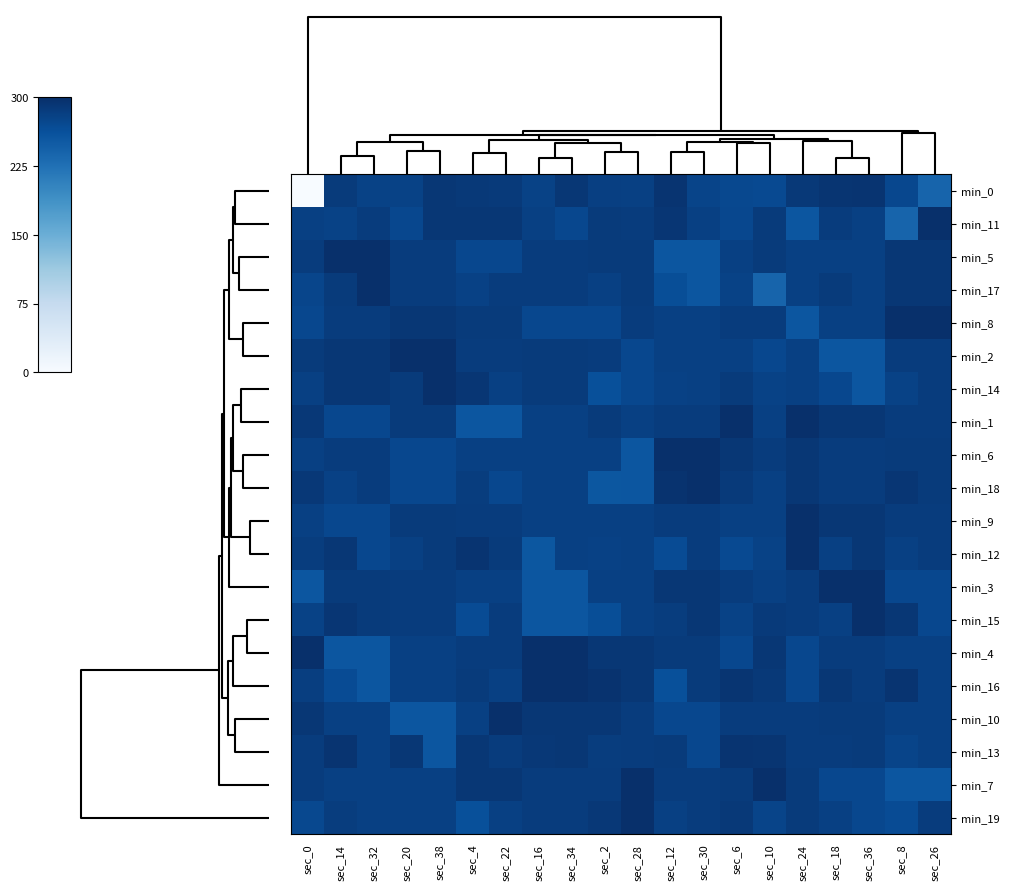

Reading right to left, extract all data points from this chart.

min_0: sec_26=76.0	sec_8=86.7	sec_36=93.5	sec_18=93.4	sec_24=91.8	sec_10=85.7	sec_6=86.4	sec_30=87.6	sec_12=93.8	sec_28=89.3	sec_2=89.5	sec_34=92.7	sec_16=88.3	sec_22=91.5	sec_4=91.9	sec_38=92.5	sec_20=88.6	sec_32=88.4	sec_14=91.0	sec_0=0.0
min_11: sec_26=95.3	sec_8=76.0	sec_36=89.2	sec_18=90.7	sec_24=81.4	sec_10=91.0	sec_6=86.7	sec_30=89.1	sec_12=93.0	sec_28=90.7	sec_2=91.0	sec_34=86.6	sec_16=89.2	sec_22=92.4	sec_4=92.7	sec_38=92.4	sec_20=86.6	sec_32=90.6	sec_14=88.4	sec_0=89.2
min_5: sec_26=92.4	sec_8=92.4	sec_36=89.1	sec_18=89.1	sec_24=89.2	sec_10=91.0	sec_6=89.2	sec_30=81.4	sec_12=81.4	sec_28=91.0	sec_2=91.0	sec_34=90.7	sec_16=90.7	sec_22=86.6	sec_4=86.6	sec_38=90.6	sec_20=90.6	sec_32=95.3	sec_14=95.3	sec_0=90.7
min_17: sec_26=92.4	sec_8=92.5	sec_36=89.1	sec_18=91.0	sec_24=89.2	sec_10=76.0	sec_6=88.6	sec_30=81.4	sec_12=84.3	sec_28=91.0	sec_2=89.2	sec_34=90.7	sec_16=90.7	sec_22=90.6	sec_4=88.8	sec_38=90.6	sec_20=90.6	sec_32=95.3	sec_14=91.0	sec_0=87.5
min_8: sec_26=95.3	sec_8=95.3	sec_36=89.2	sec_18=89.2	sec_24=81.4	sec_10=90.7	sec_6=90.6	sec_30=89.1	sec_12=89.1	sec_28=90.7	sec_2=86.6	sec_34=86.6	sec_16=86.6	sec_22=91.0	sec_4=91.0	sec_38=92.4	sec_20=92.4	sec_32=90.6	sec_14=90.6	sec_0=86.6
min_2: sec_26=90.6	sec_8=90.6	sec_36=81.4	sec_18=81.4	sec_24=89.1	sec_10=86.6	sec_6=89.1	sec_30=89.2	sec_12=89.2	sec_28=86.6	sec_2=90.6	sec_34=91.0	sec_16=91.0	sec_22=90.7	sec_4=90.7	sec_38=95.3	sec_20=95.3	sec_32=92.4	sec_14=92.4	sec_0=91.0
min_14: sec_26=90.6	sec_8=88.4	sec_36=81.4	sec_18=86.6	sec_24=89.1	sec_10=88.6	sec_6=91.0	sec_30=89.2	sec_12=88.8	sec_28=86.6	sec_2=83.7	sec_34=91.0	sec_16=91.0	sec_22=89.1	sec_4=93.0	sec_38=95.3	sec_20=91.0	sec_32=92.4	sec_14=92.5	sec_0=89.3
min_1: sec_26=90.7	sec_8=90.7	sec_36=92.4	sec_18=92.4	sec_24=95.3	sec_10=89.1	sec_6=95.3	sec_30=90.6	sec_12=90.6	sec_28=89.1	sec_2=91.0	sec_34=89.2	sec_16=89.2	sec_22=81.4	sec_4=81.4	sec_38=91.0	sec_20=91.0	sec_32=86.6	sec_14=86.6	sec_0=92.1
min_6: sec_26=91.0	sec_8=91.0	sec_36=90.6	sec_18=90.6	sec_24=92.4	sec_10=90.6	sec_6=92.4	sec_30=95.3	sec_12=95.3	sec_28=81.4	sec_2=89.1	sec_34=89.1	sec_16=89.1	sec_22=89.2	sec_4=89.2	sec_38=86.6	sec_20=86.6	sec_32=90.7	sec_14=90.7	sec_0=89.1
min_18: sec_26=91.0	sec_8=93.0	sec_36=90.6	sec_18=90.6	sec_24=92.4	sec_10=89.3	sec_6=91.5	sec_30=95.3	sec_12=93.9	sec_28=81.4	sec_2=81.0	sec_34=89.1	sec_16=89.1	sec_22=86.6	sec_4=90.5	sec_38=86.6	sec_20=86.6	sec_32=90.7	sec_14=88.8	sec_0=92.0
min_9: sec_26=90.7	sec_8=90.7	sec_36=92.4	sec_18=92.4	sec_24=95.3	sec_10=89.1	sec_6=89.1	sec_30=90.6	sec_12=90.6	sec_28=89.1	sec_2=89.2	sec_34=89.2	sec_16=89.2	sec_22=90.6	sec_4=90.6	sec_38=91.0	sec_20=91.0	sec_32=86.6	sec_14=86.6	sec_0=89.2
min_12: sec_26=90.7	sec_8=89.3	sec_36=92.4	sec_18=89.1	sec_24=95.3	sec_10=88.3	sec_6=85.7	sec_30=90.6	sec_12=85.1	sec_28=89.1	sec_2=88.8	sec_34=89.2	sec_16=81.0	sec_22=91.0	sec_4=93.5	sec_38=91.0	sec_20=89.2	sec_32=86.6	sec_14=92.7	sec_0=90.5
min_3: sec_26=86.6	sec_8=86.6	sec_36=95.3	sec_18=95.3	sec_24=90.6	sec_10=89.2	sec_6=90.6	sec_30=92.4	sec_12=92.4	sec_28=89.2	sec_2=89.2	sec_34=81.4	sec_16=81.4	sec_22=89.1	sec_4=89.1	sec_38=90.7	sec_20=90.7	sec_32=91.0	sec_14=91.0	sec_0=81.4
min_15: sec_26=86.6	sec_8=92.7	sec_36=95.3	sec_18=89.2	sec_24=90.6	sec_10=91.5	sec_6=88.3	sec_30=92.4	sec_12=90.5	sec_28=89.2	sec_2=84.3	sec_34=81.4	sec_16=81.4	sec_22=90.7	sec_4=85.1	sec_38=90.7	sec_20=90.6	sec_32=91.0	sec_14=93.0	sec_0=88.6
min_4: sec_26=89.2	sec_8=89.2	sec_36=90.7	sec_18=90.7	sec_24=86.6	sec_10=92.4	sec_6=86.6	sec_30=91.0	sec_12=91.0	sec_28=92.4	sec_2=92.4	sec_34=95.3	sec_16=95.3	sec_22=90.6	sec_4=90.6	sec_38=89.1	sec_20=89.1	sec_32=81.4	sec_14=81.4	sec_0=95.3
min_16: sec_26=89.2	sec_8=93.5	sec_36=90.7	sec_18=92.4	sec_24=86.6	sec_10=91.8	sec_6=93.4	sec_30=91.0	sec_12=83.7	sec_28=92.4	sec_2=93.9	sec_34=95.3	sec_16=95.3	sec_22=89.1	sec_4=91.0	sec_38=89.1	sec_20=89.1	sec_32=81.4	sec_14=85.1	sec_0=89.9
min_10: sec_26=89.1	sec_8=89.1	sec_36=91.0	sec_18=91.0	sec_24=90.7	sec_10=90.6	sec_6=90.7	sec_30=86.6	sec_12=86.6	sec_28=90.6	sec_2=92.4	sec_34=92.4	sec_16=92.4	sec_22=95.3	sec_4=89.1	sec_38=81.4	sec_20=81.4	sec_32=89.2	sec_14=89.2	sec_0=92.4
min_13: sec_26=89.1	sec_8=87.6	sec_36=91.0	sec_18=90.6	sec_24=90.7	sec_10=93.4	sec_6=93.8	sec_30=86.6	sec_12=91.0	sec_28=90.6	sec_2=90.5	sec_34=92.4	sec_16=92.1	sec_22=90.6	sec_4=92.5	sec_38=81.4	sec_20=92.4	sec_32=89.2	sec_14=93.5	sec_0=90.8
min_7: sec_26=81.4	sec_8=81.4	sec_36=86.6	sec_18=86.6	sec_24=91.0	sec_10=95.3	sec_6=91.0	sec_30=90.7	sec_12=90.7	sec_28=95.3	sec_2=90.6	sec_34=90.6	sec_16=90.6	sec_22=92.4	sec_4=92.4	sec_38=89.2	sec_20=89.2	sec_32=89.1	sec_14=89.1	sec_0=90.6
min_19: sec_26=90.6	sec_8=85.1	sec_36=86.6	sec_18=89.1	sec_24=91.0	sec_10=87.6	sec_6=91.8	sec_30=90.7	sec_12=89.2	sec_28=95.3	sec_2=92.1	sec_34=90.6	sec_16=90.6	sec_22=89.2	sec_4=83.7	sec_38=89.2	sec_20=89.2	sec_32=89.1	sec_14=90.5	sec_0=86.3